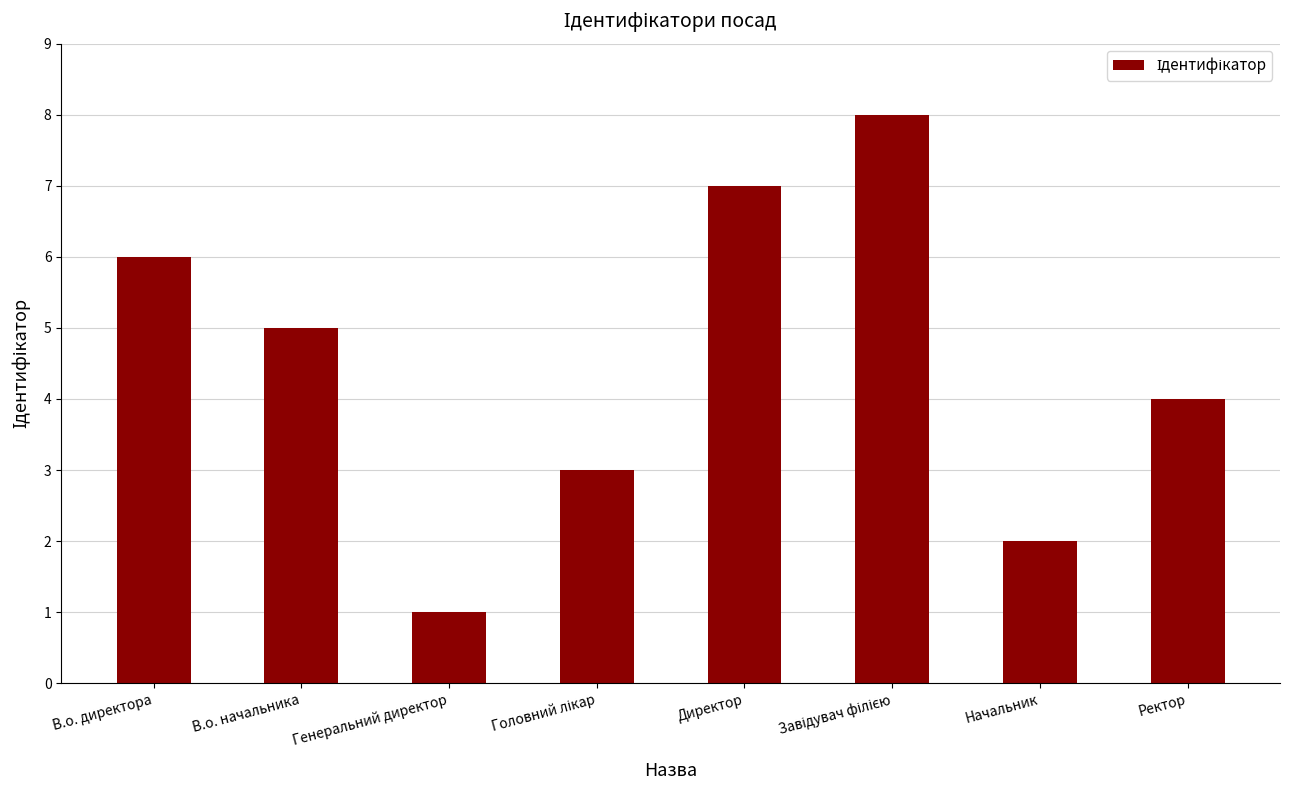

What is the sum of the values at Директор and Начальник?

9